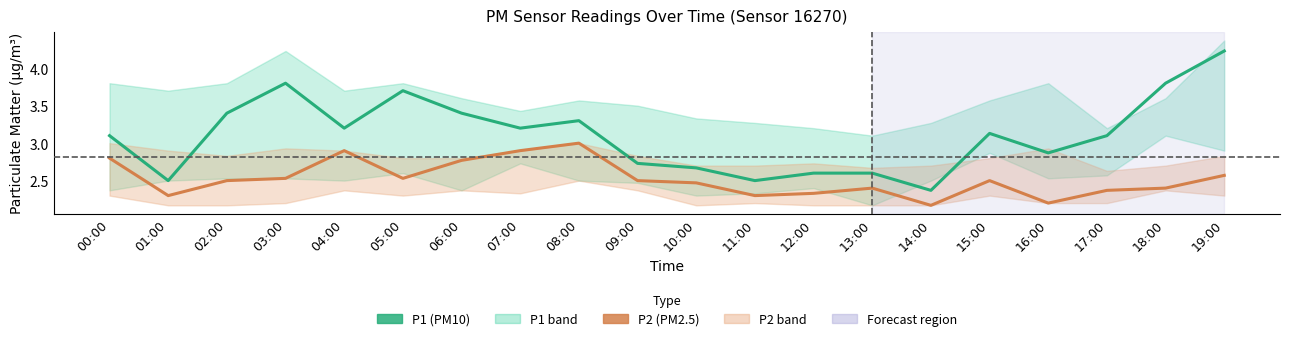

What position from the left is 03:00?

4